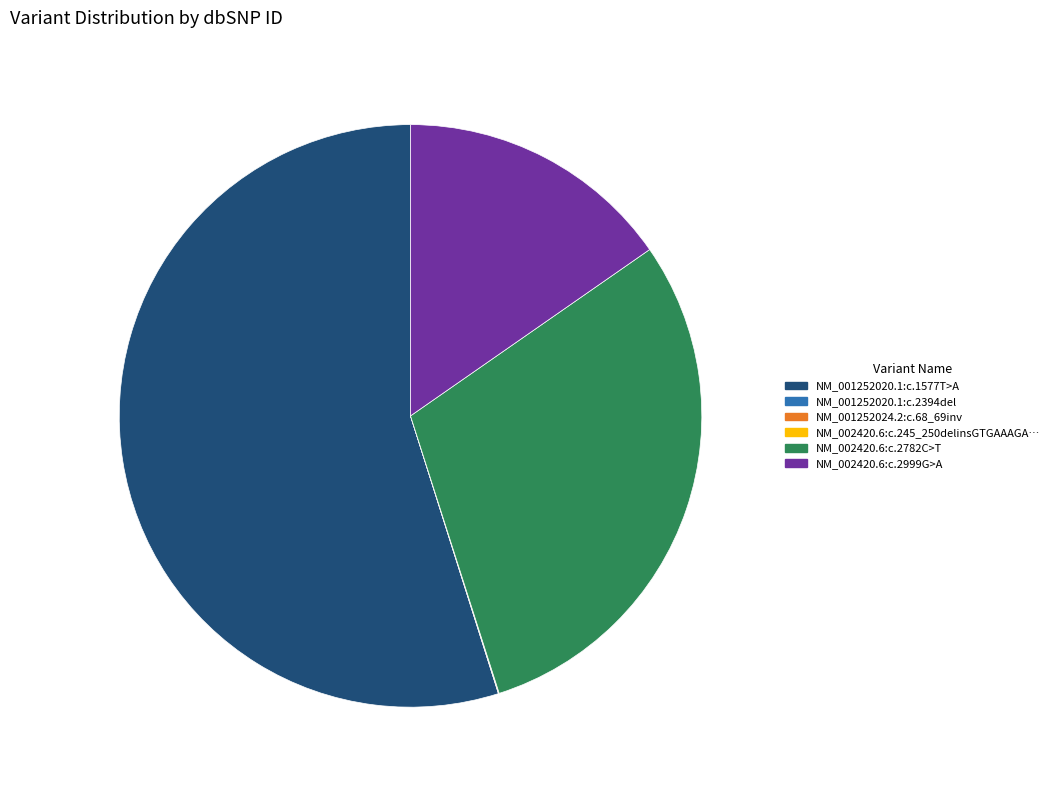

Is there any slice that represents more than half of the pie?

Yes